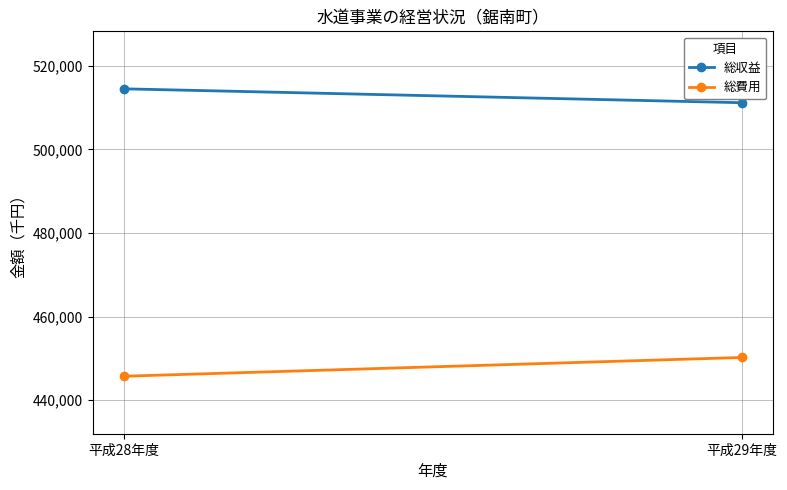

Which has a higher value, 平成28年度 or 平成29年度?

平成28年度